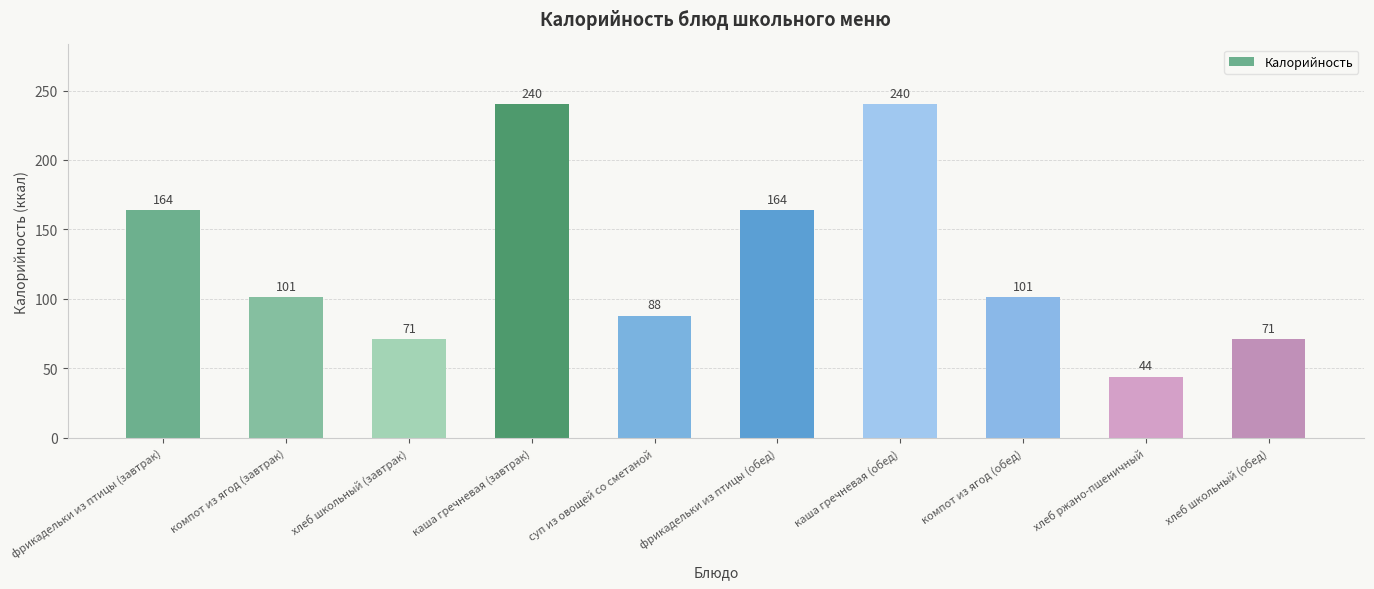

At which label does the data first exceed 101?

фрикадельки из птицы (завтрак)